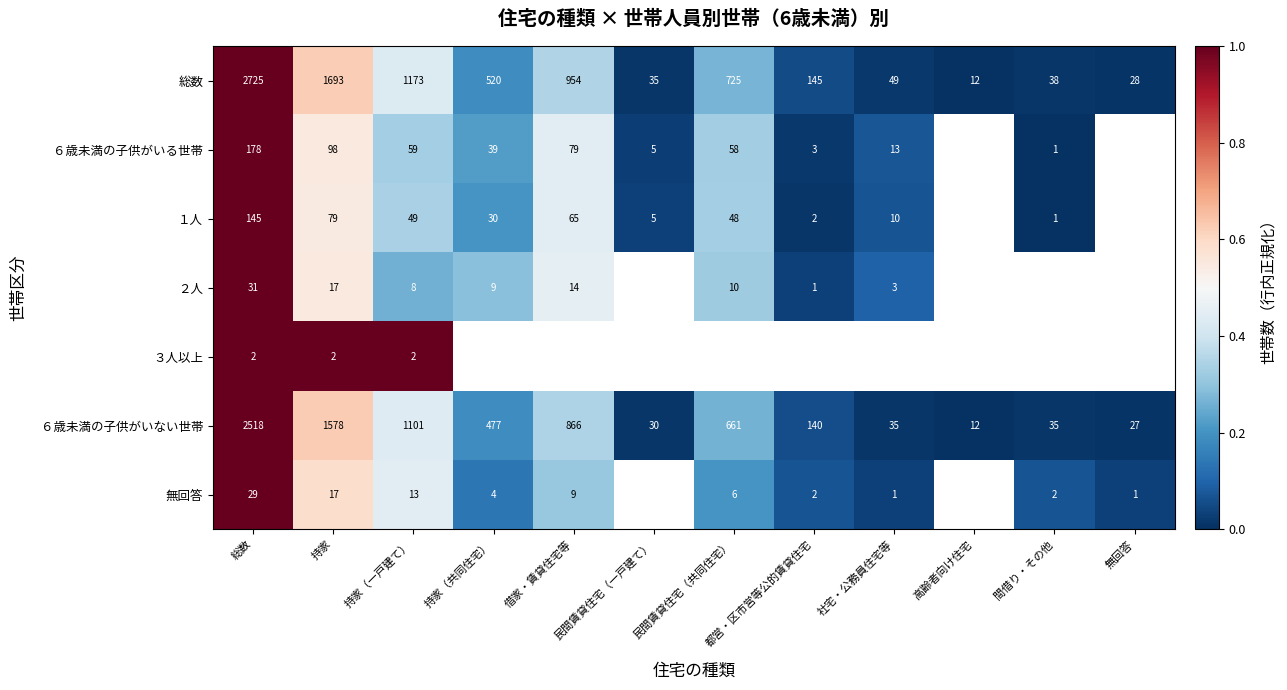

What is the maximum value shown in the chart?

1.0